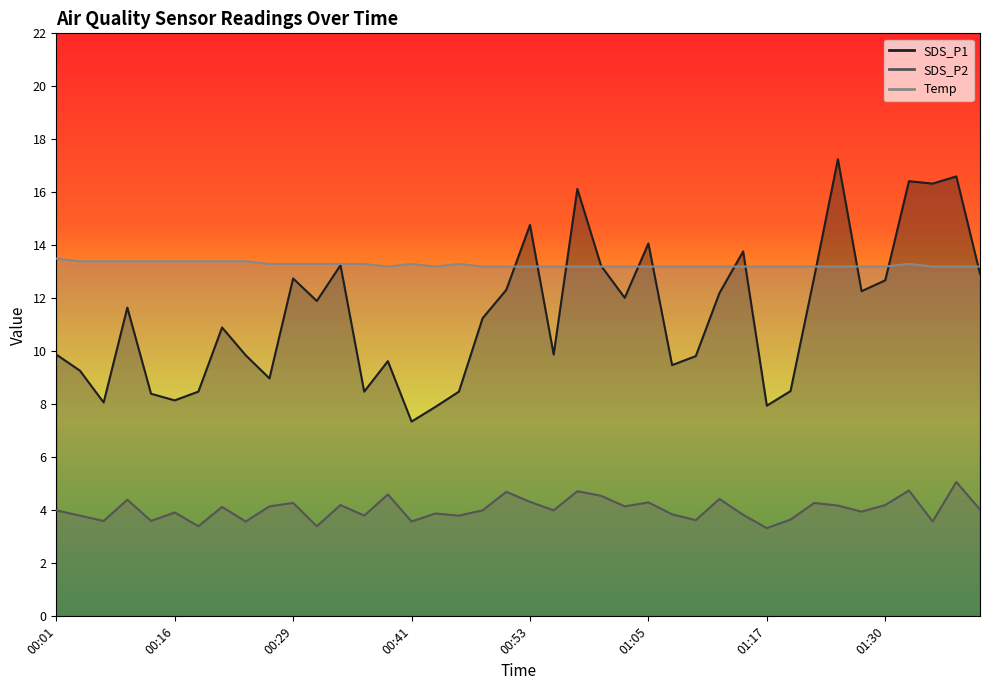

What is the sum of the SDS_P1 values at 01:08 and 00:09?

21.1